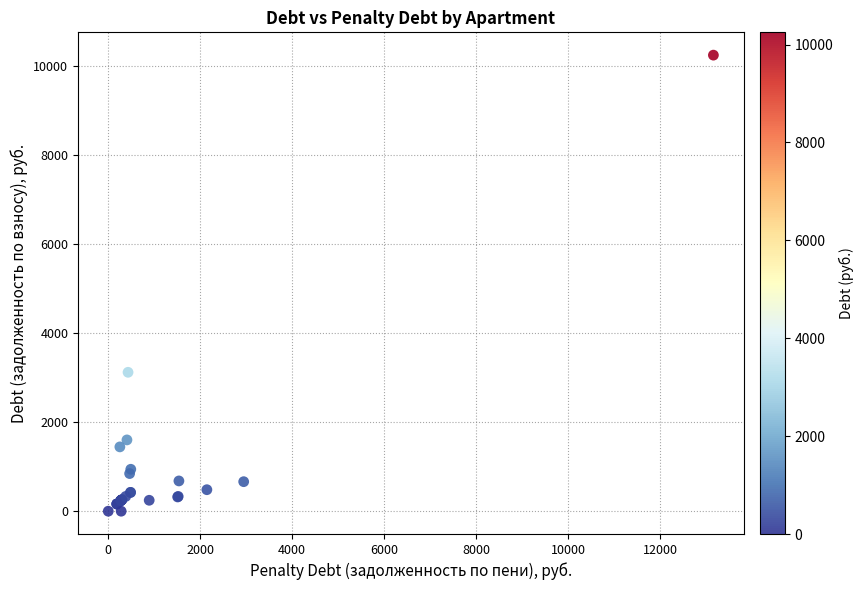

What Y value in the scatter plot is closest to 5124?

3121.6